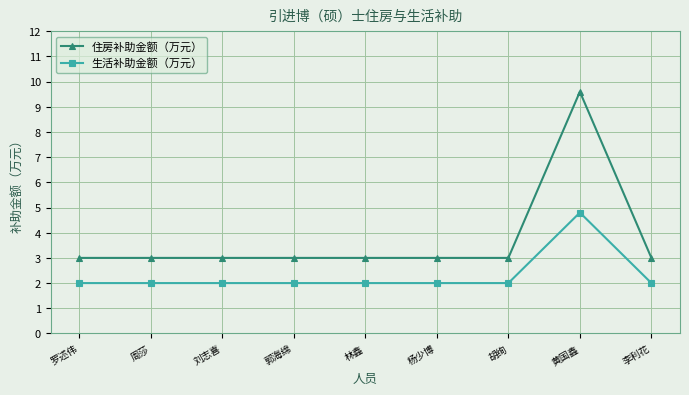

What is the lowest value of the 生活补助金额（万元） series?

2.0